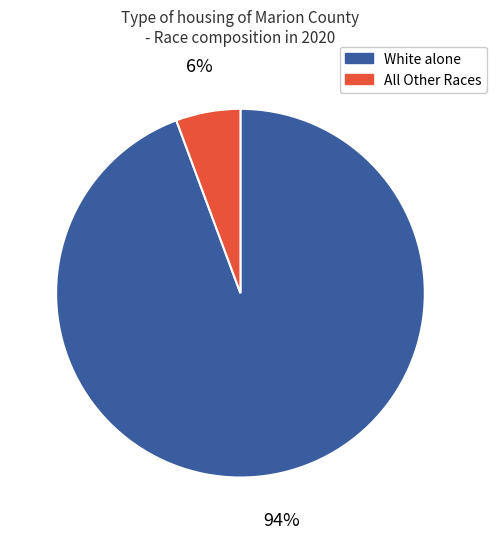

To the nearest percent, what is the average slice percentage?

50%